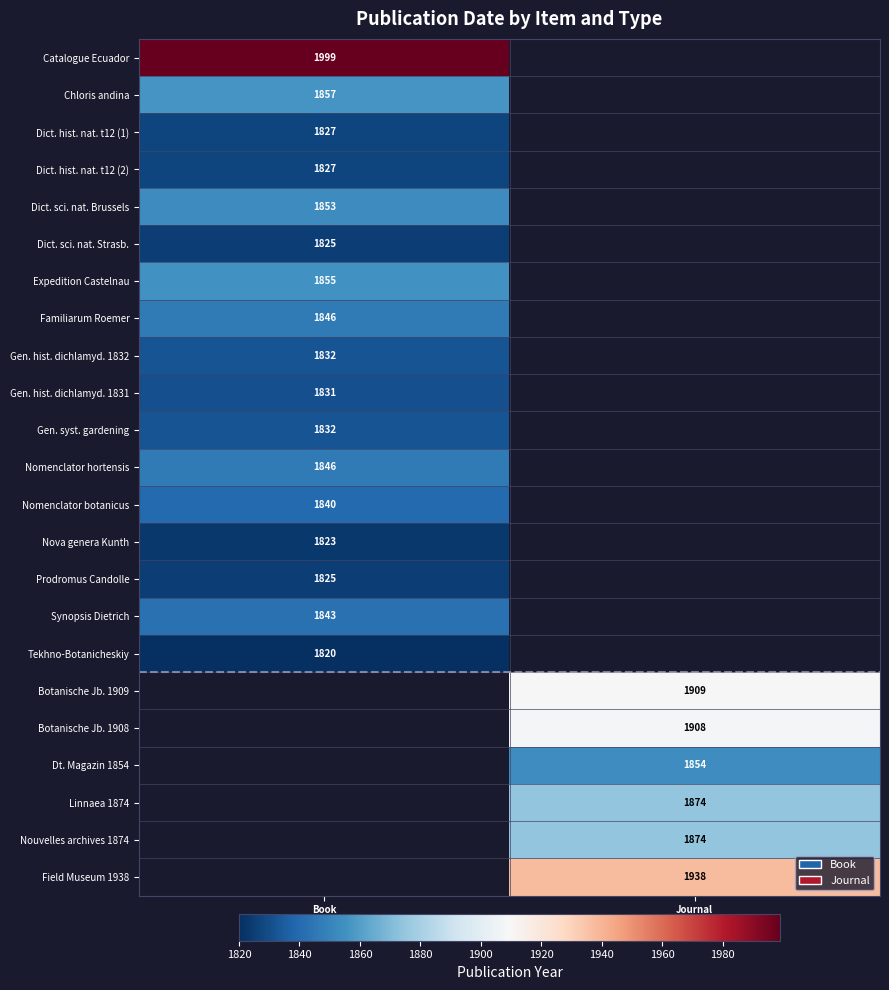

Between Book and Journal, which is larger?

Journal